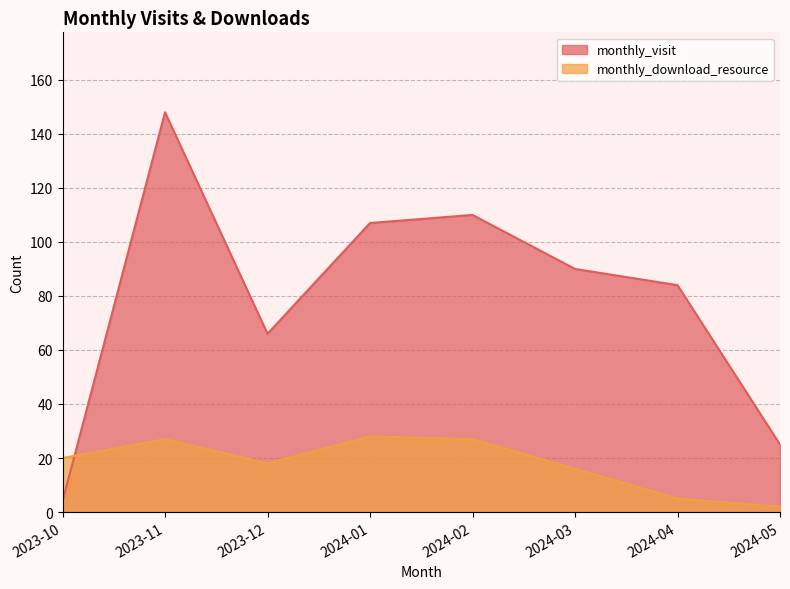

What is the difference between the highest and lowest values at 2024-05?

23